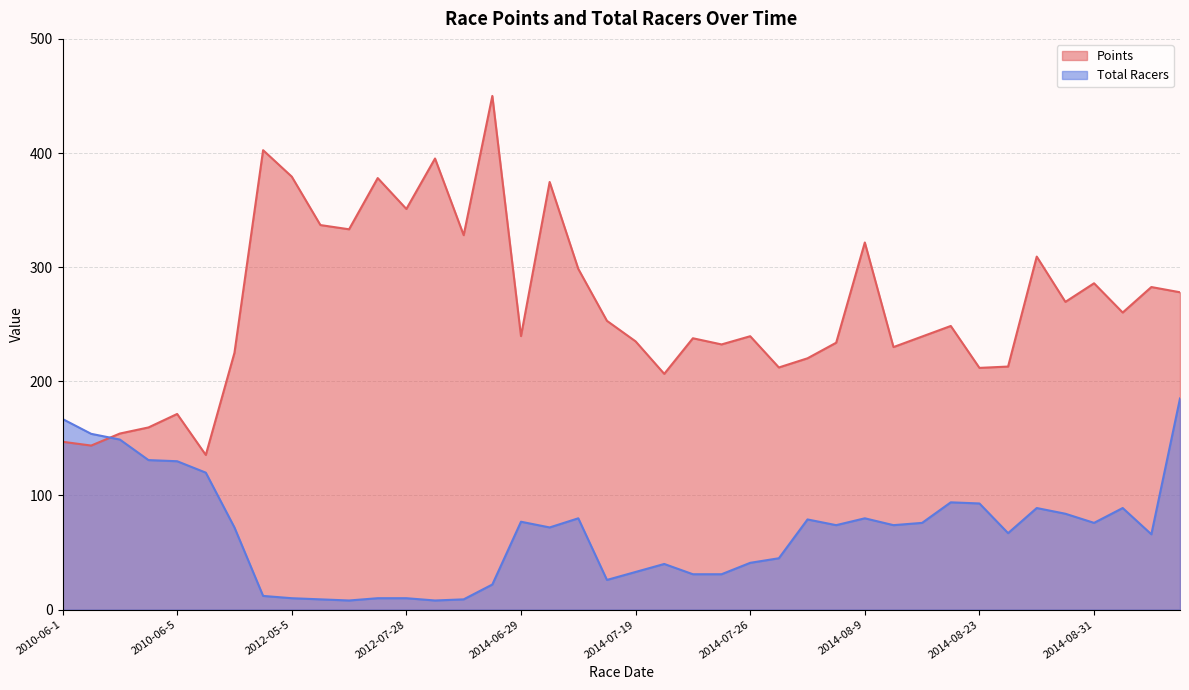

True or false: Points and Total Racers intersect in this chart.

True